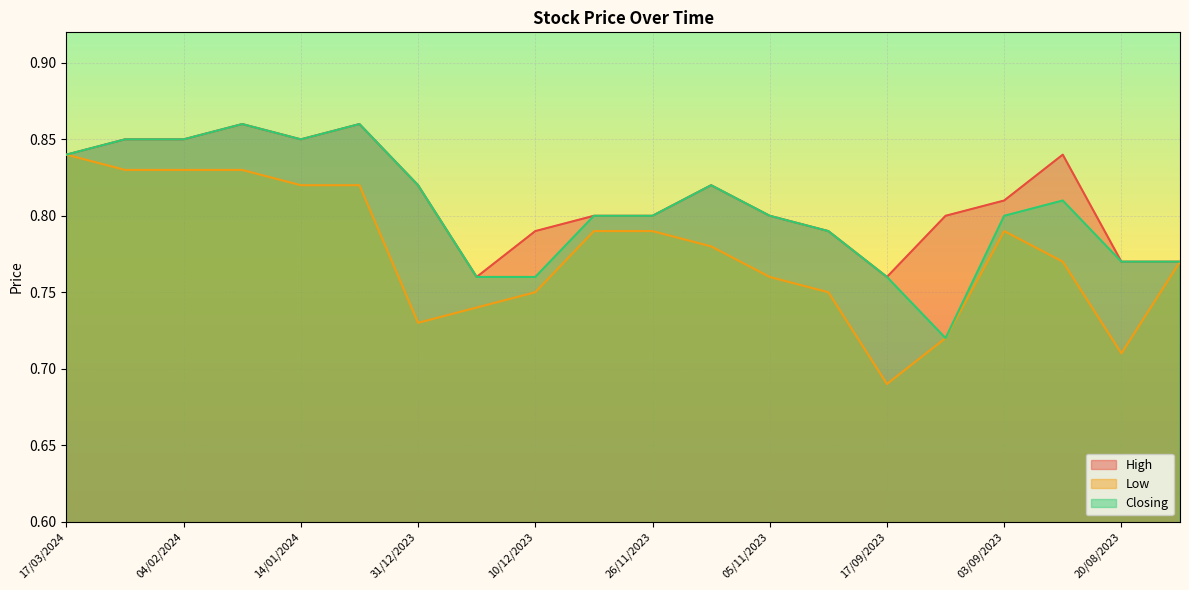

At 04/02/2024, list the series in order from smallest to largest.

Low, High, Closing